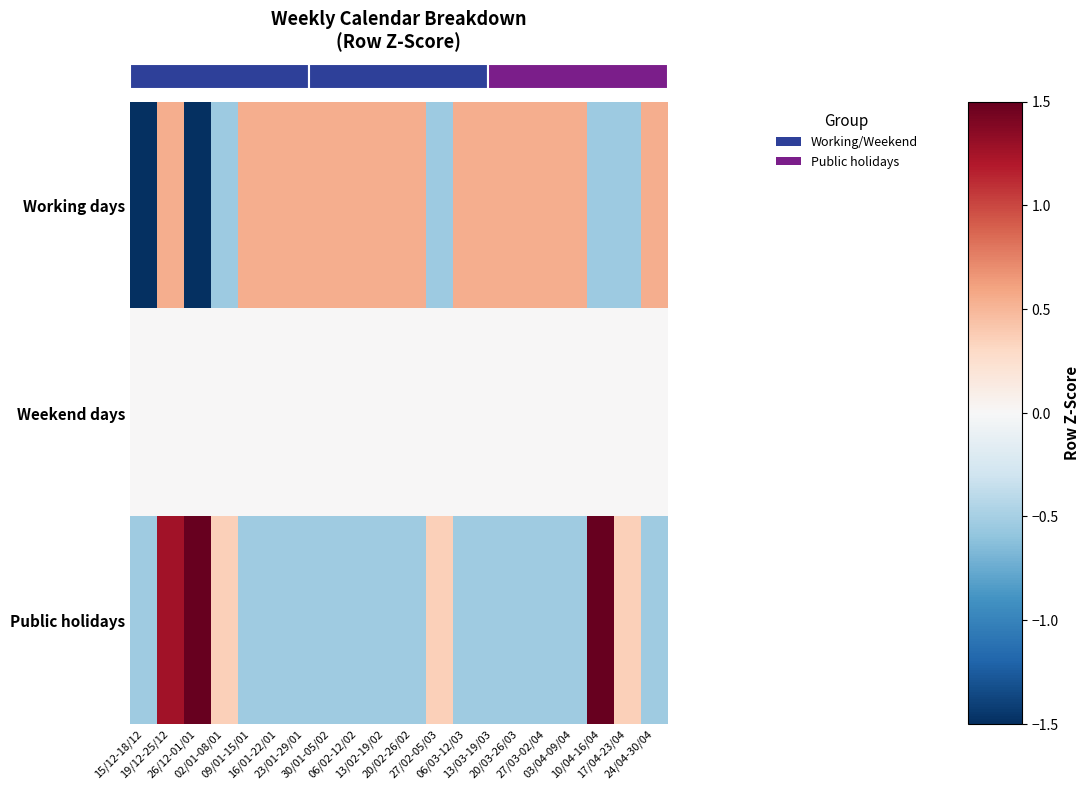

What is the difference between the highest and lowest values at 06/03-12/03?

1.1